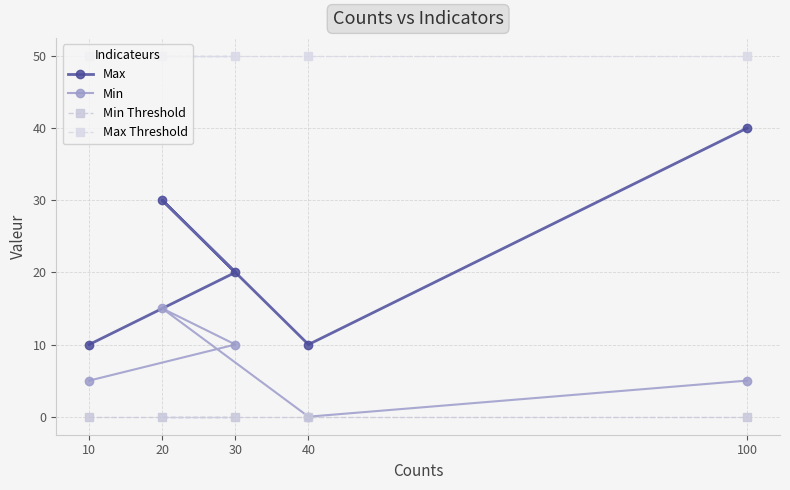

Which series has the widest spread of values?

Max